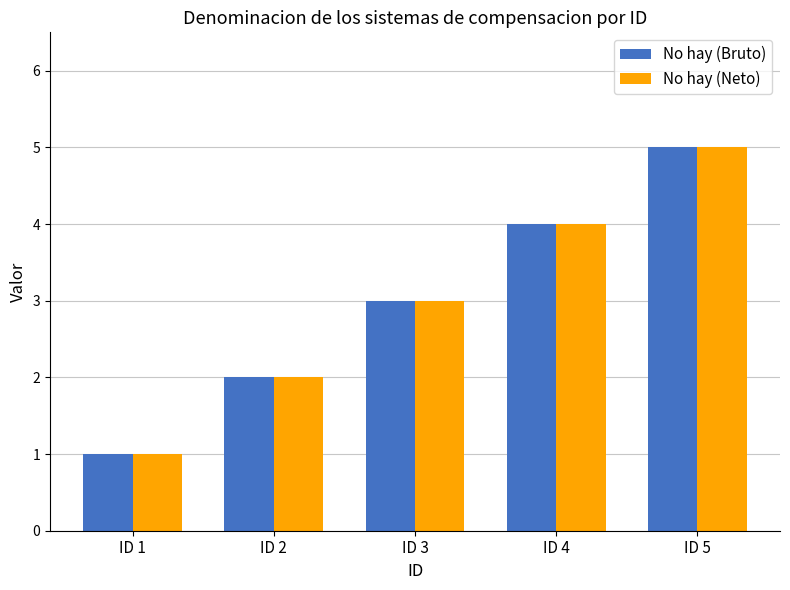

What are all the series names shown in the legend?

No hay (Bruto), No hay (Neto)